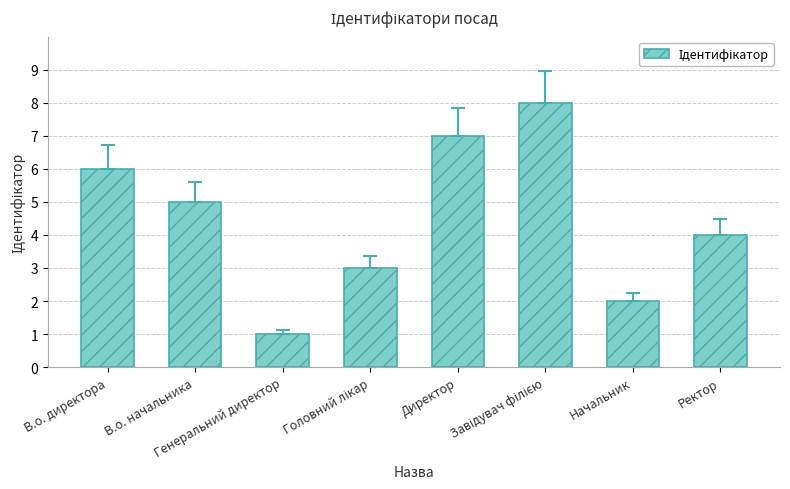

Count the values in the range 3 to 7.

5